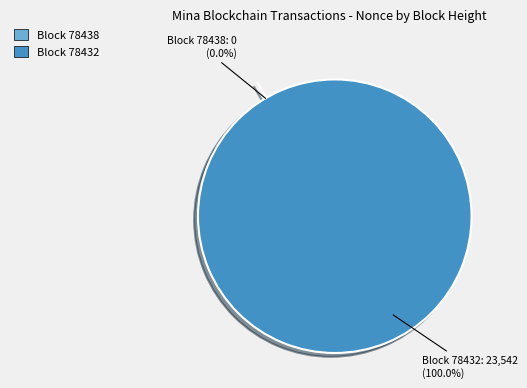

Which category accounts for the majority?

78432